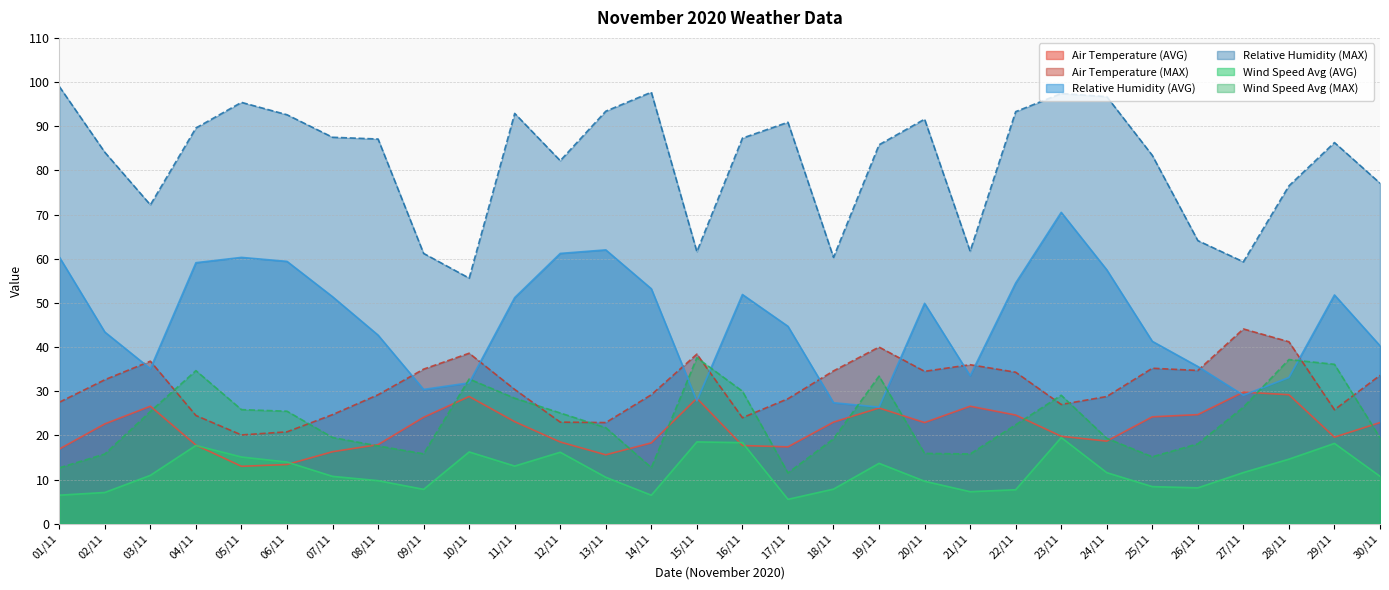

Which category has the highest value in the Relative Humidity (MAX) series?

01/11